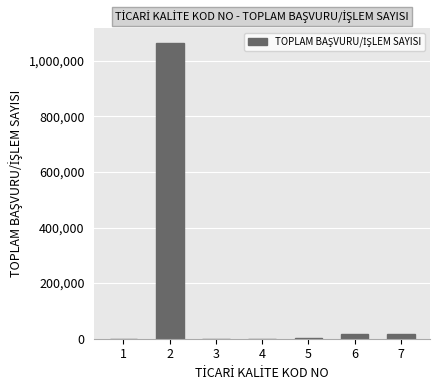

What is the change in value from 3 to 6?

+18469